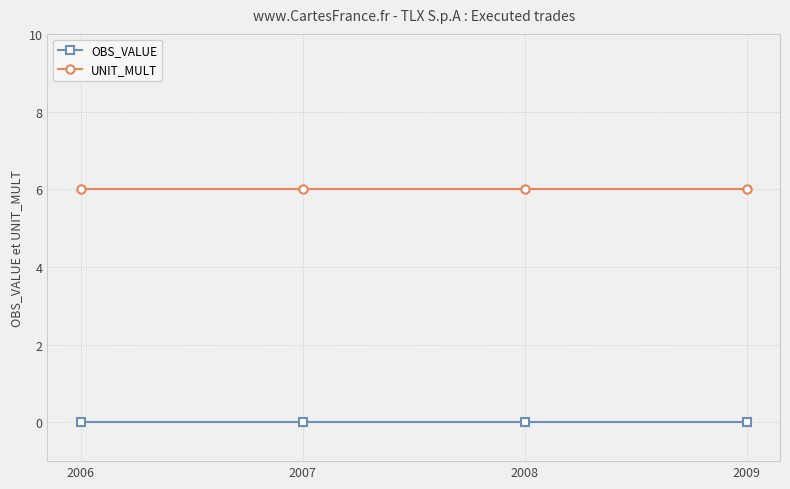

Rank the series by their maximum value, from highest to lowest.

UNIT_MULT, OBS_VALUE